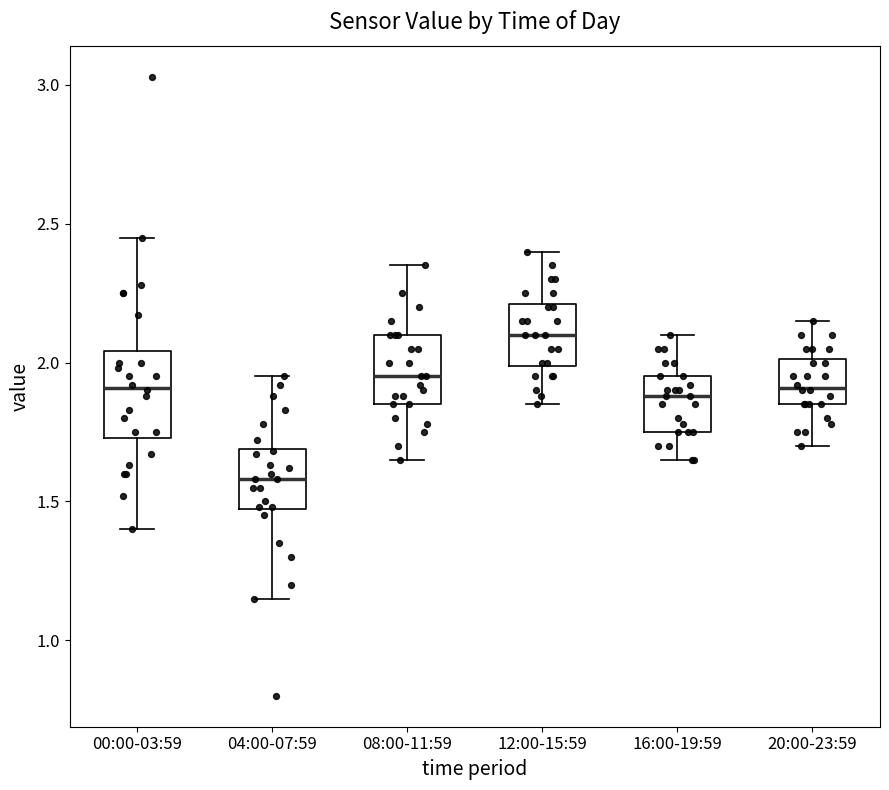

Where is the lower edge of the box for 08:00-11:59 on the y-axis? The values are not printed on the chart, so give them approximately, as read against the axis.

1.85